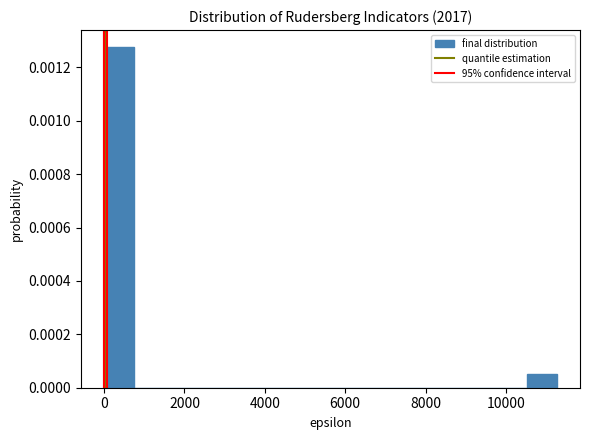

Read against the x-axis, roughly where is the centre of the tallest bar?

400